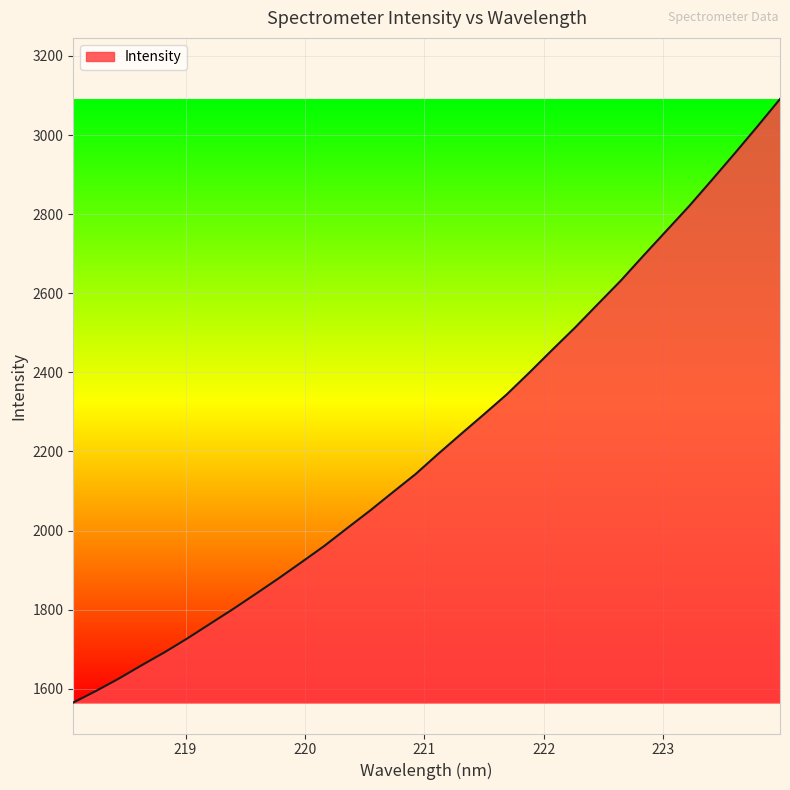

What is the smallest value displayed?

1565.0